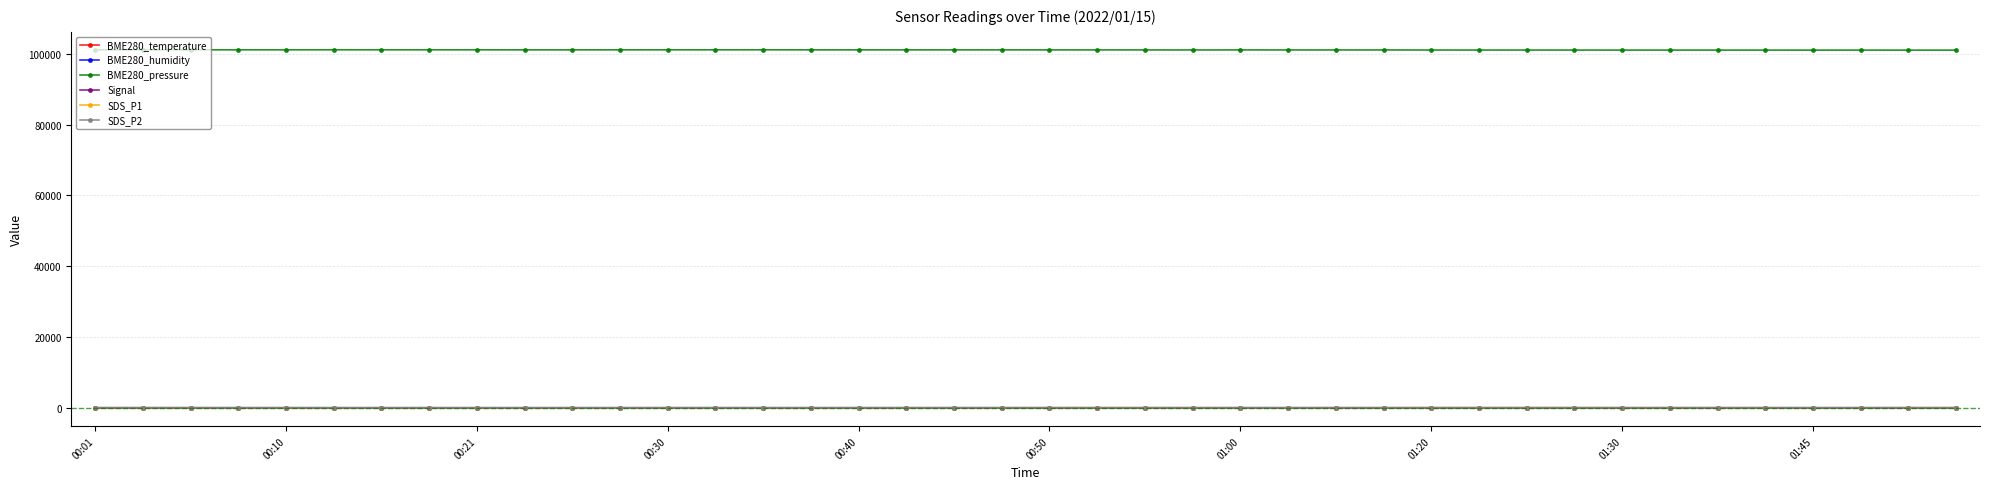

True or false: BME280_pressure and SDS_P1 cross at least once.

False